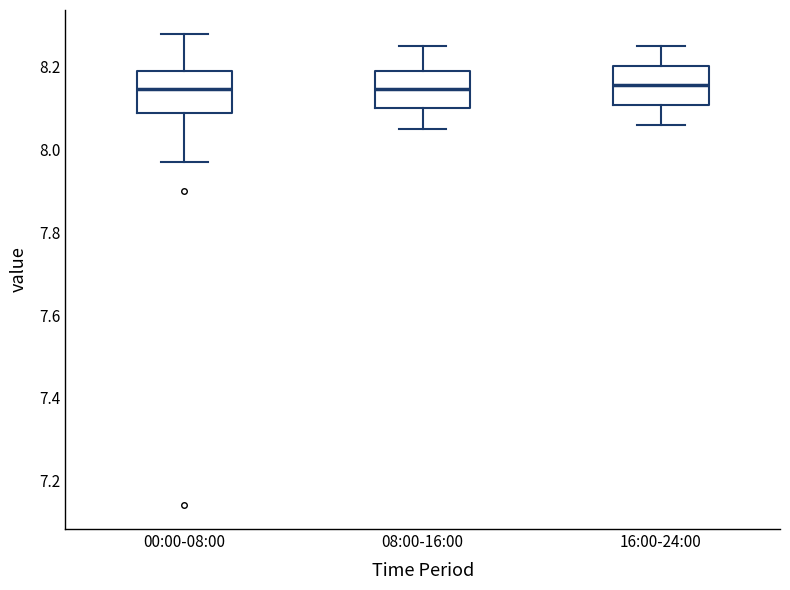

Where is the lower edge of the box for 08:00-16:00 on the y-axis? The values are not printed on the chart, so give them approximately, as read against the axis.

8.10